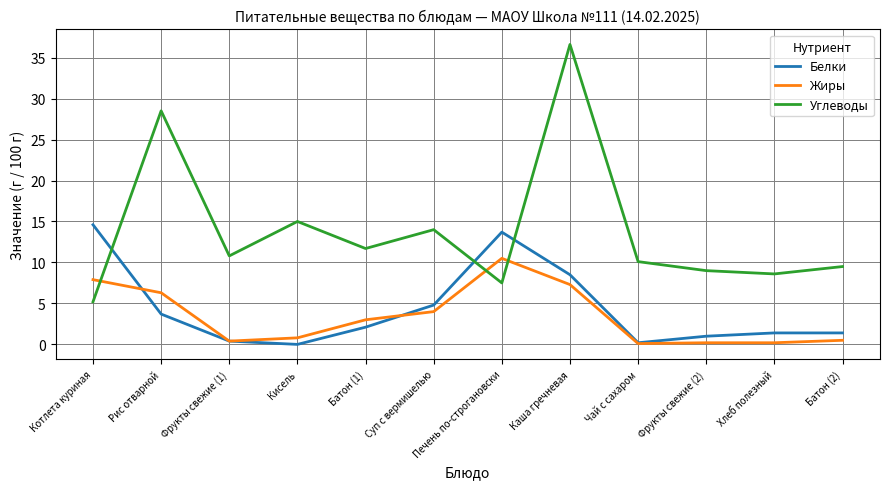

What is the sum of all Жиры values?

41.2